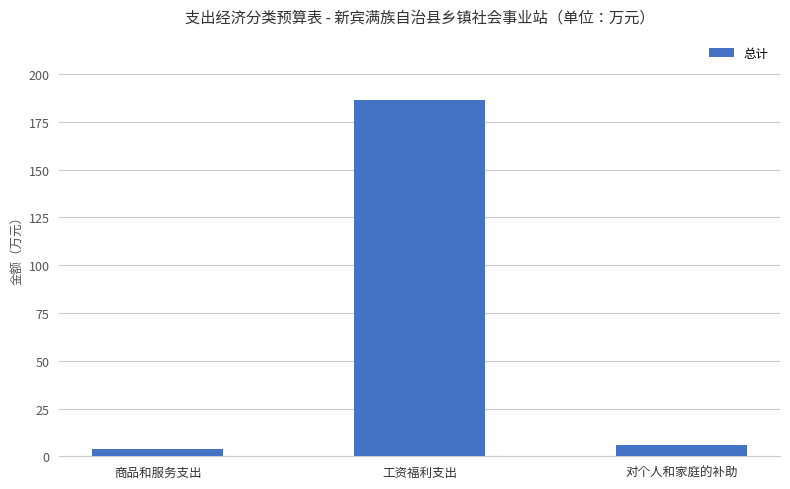

Reading left to right, what are all the values shown in this chart?

商品和服务支出=3.7	工资福利支出=186.5	对个人和家庭的补助=6.1